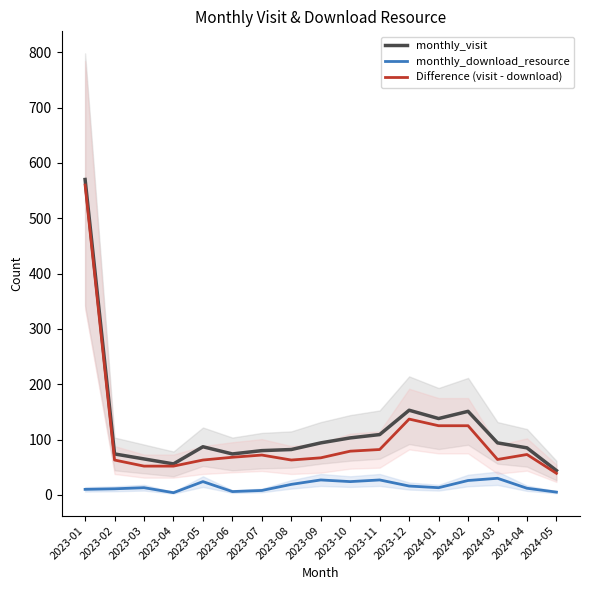

How many lines are shown in the chart?

3